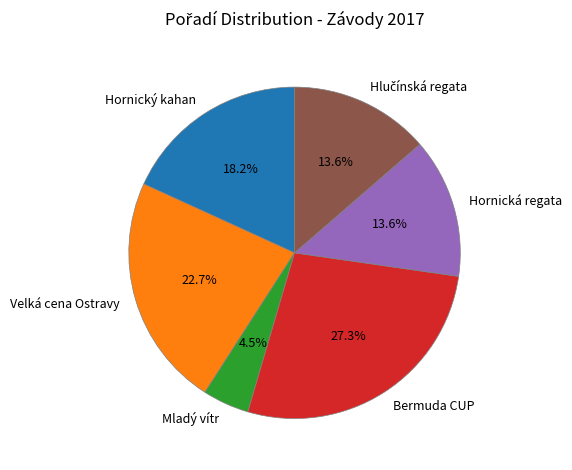

Is the sum of Velká cena Ostravy and Hornická regata greater than half?

No